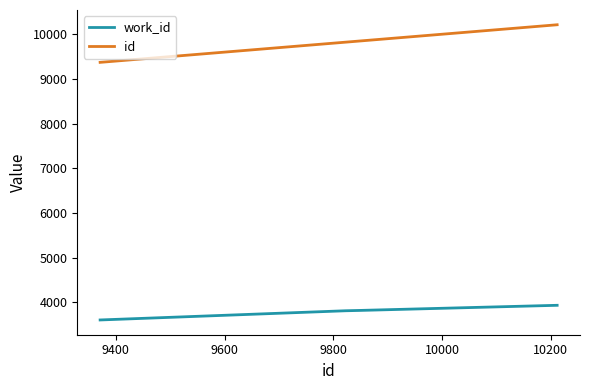

What is the difference between the second highest and second lowest values in the work_id series?

7